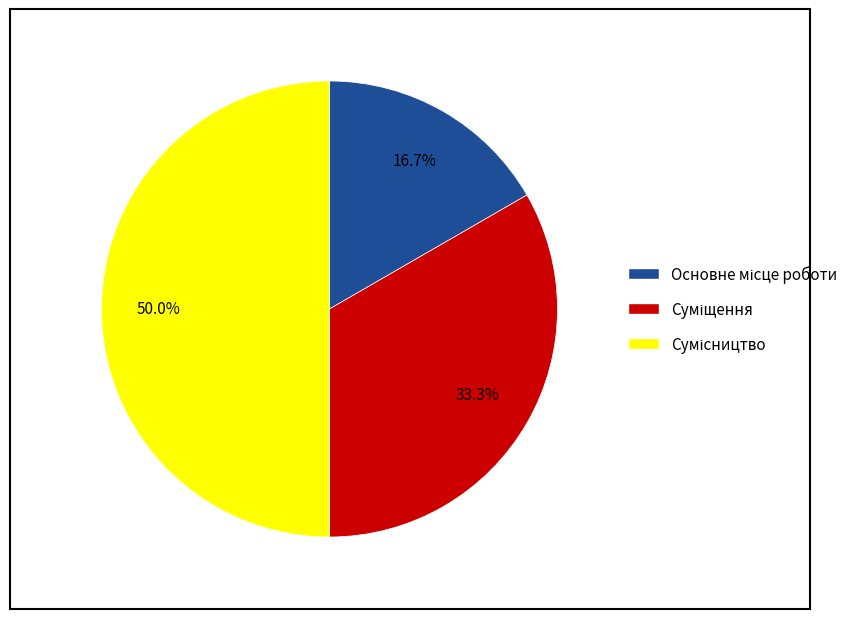

To the nearest percent, what percentage of the pie is Суміщення?

33%